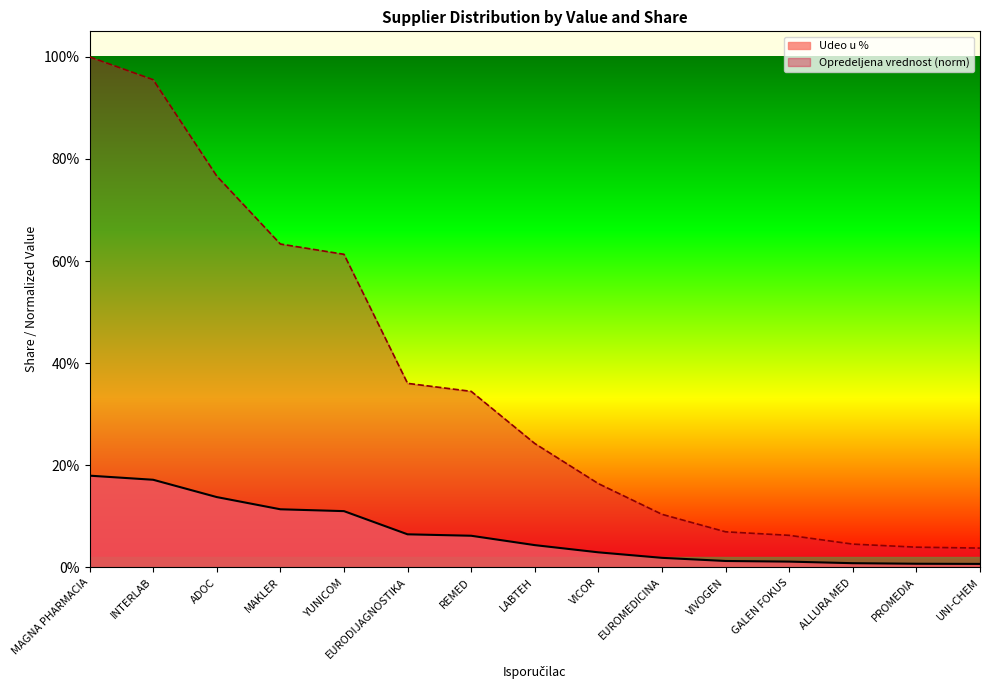

What is the total value across all series at REMED?

0.4